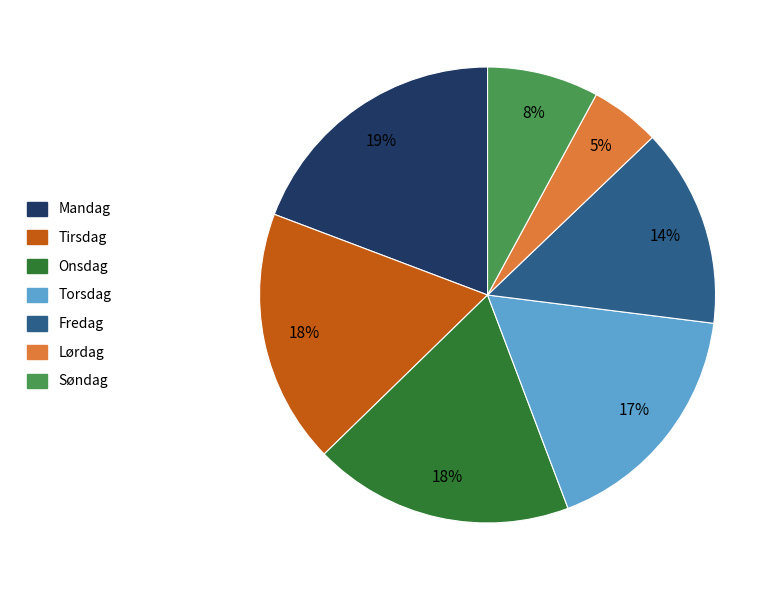

Which slice is the smallest?

Lørdag